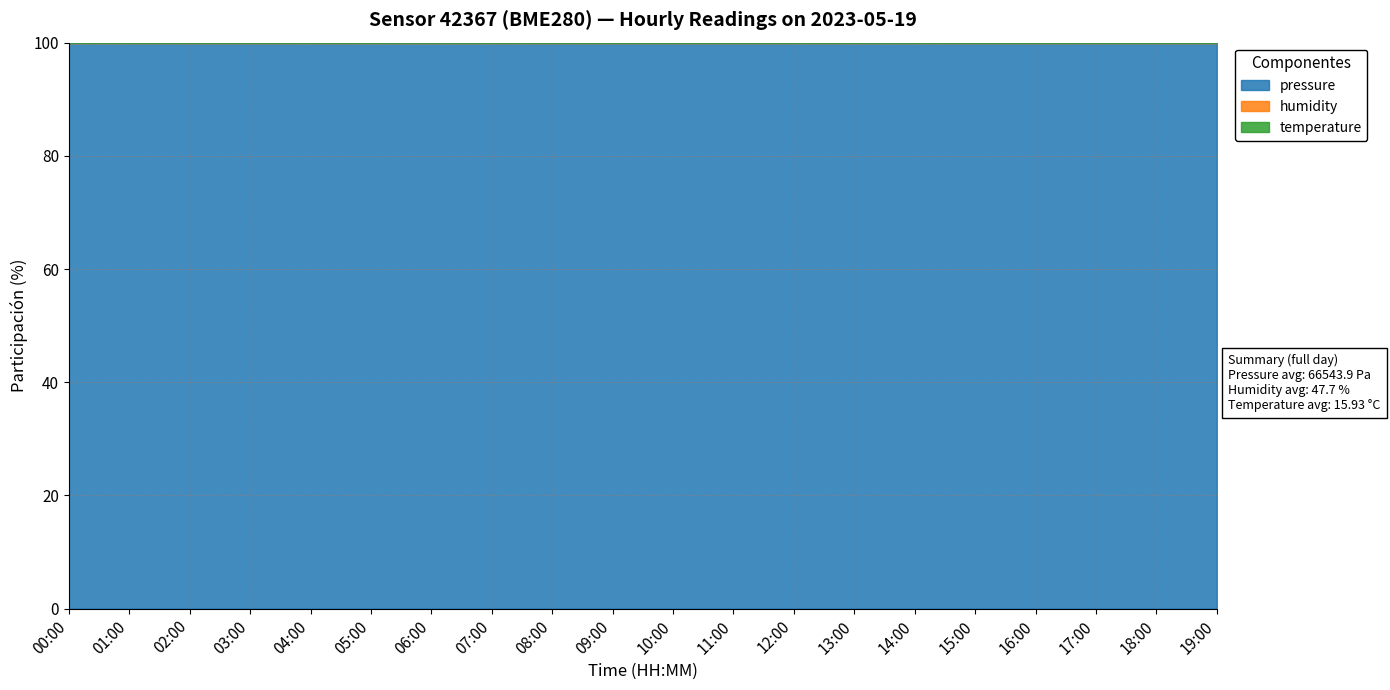

What is the label of the 15th point from the left?

14:00